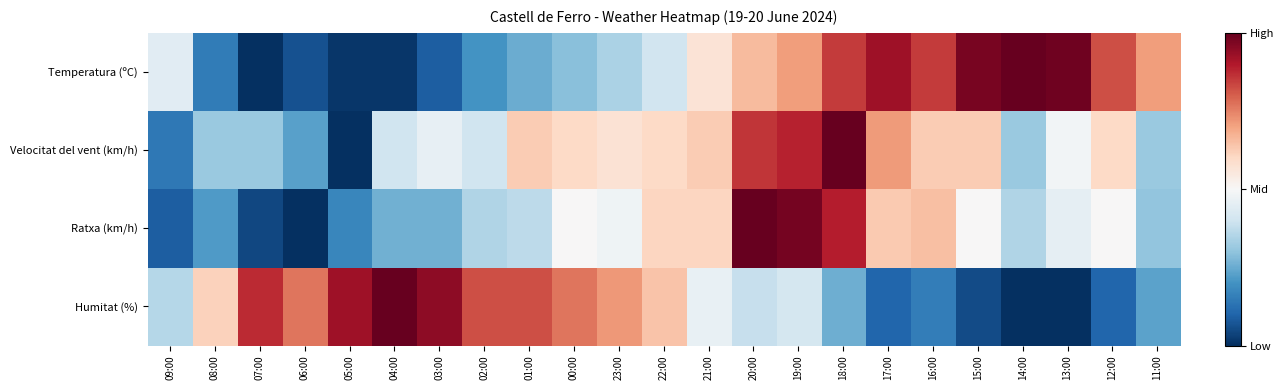

List the series in order of their peak value, lowest first.

Temperatura (ºC), Velocitat del vent (km/h), Ratxa (km/h), Humitat (%)